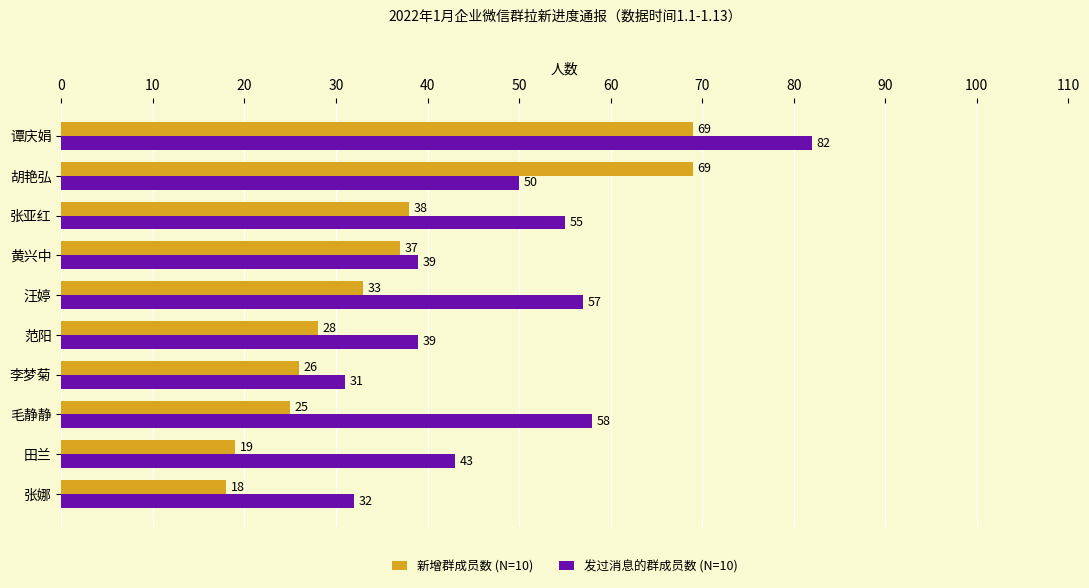

Between 李梦菊 and 田兰, which series saw the biggest shift?

发过消息的群成员数 (N=10)